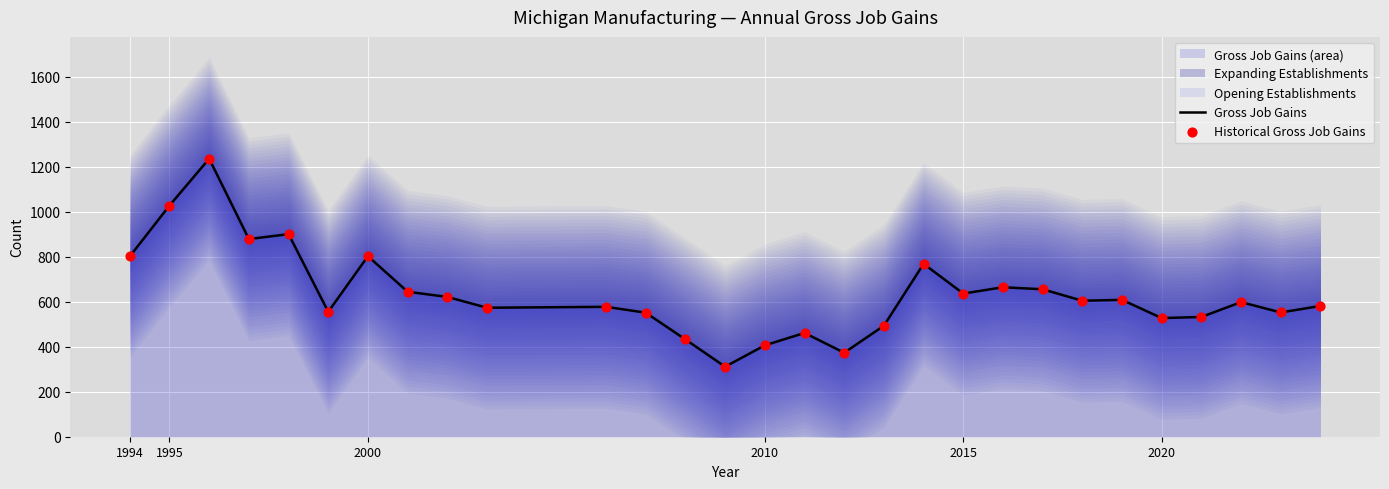

At how many categories does at least one series exceed 1018?

2